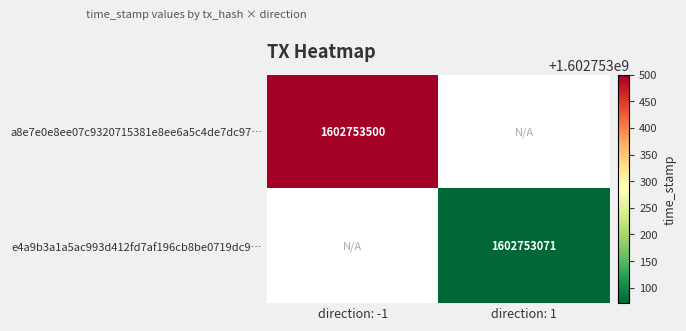

Is it true that a8e7e0e8ee07c9320715381e8ee6a5c4de7dc97… equals 472418024 at direction: -1?

False